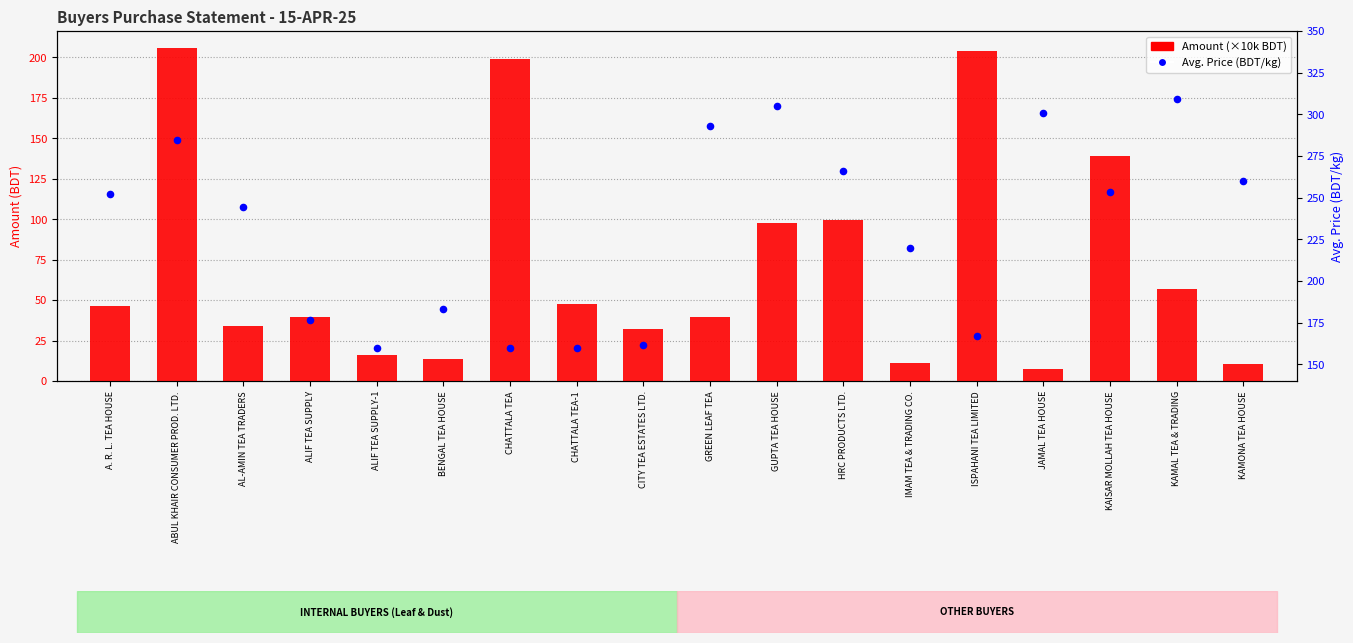

Which series has the widest spread of Y values?

Amount (×10k BDT)